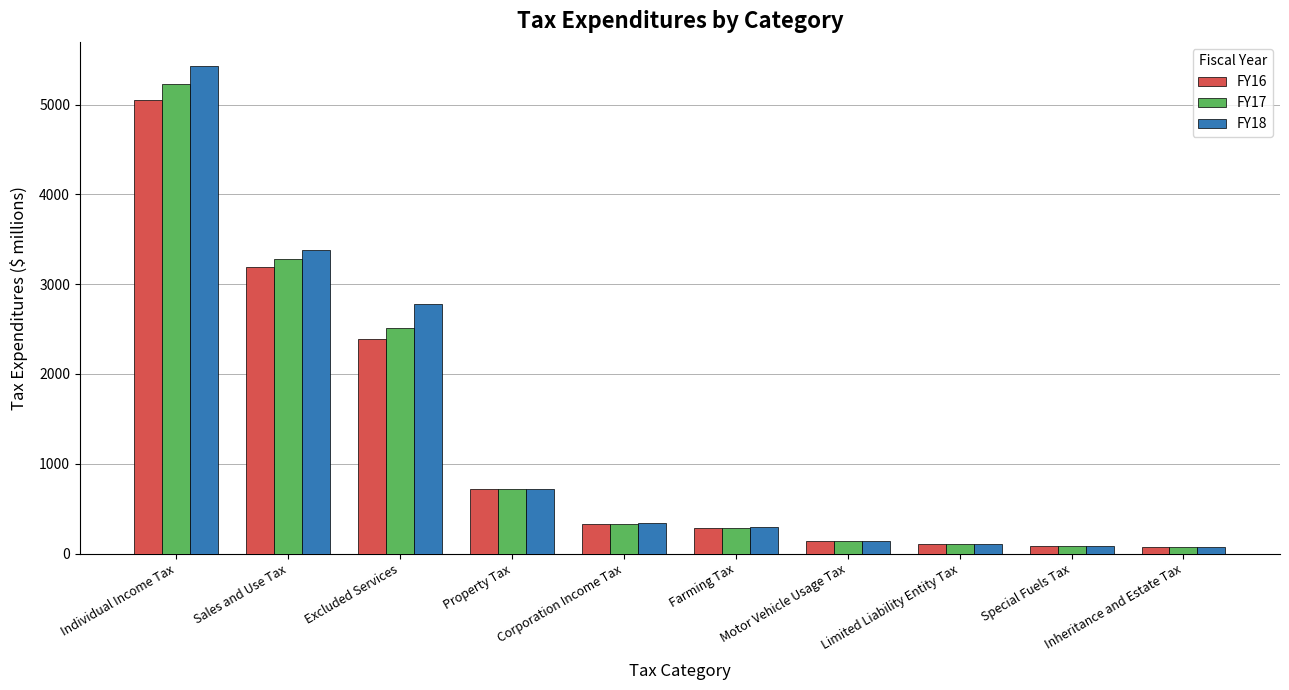

Does the chart contain stacked bars?

No